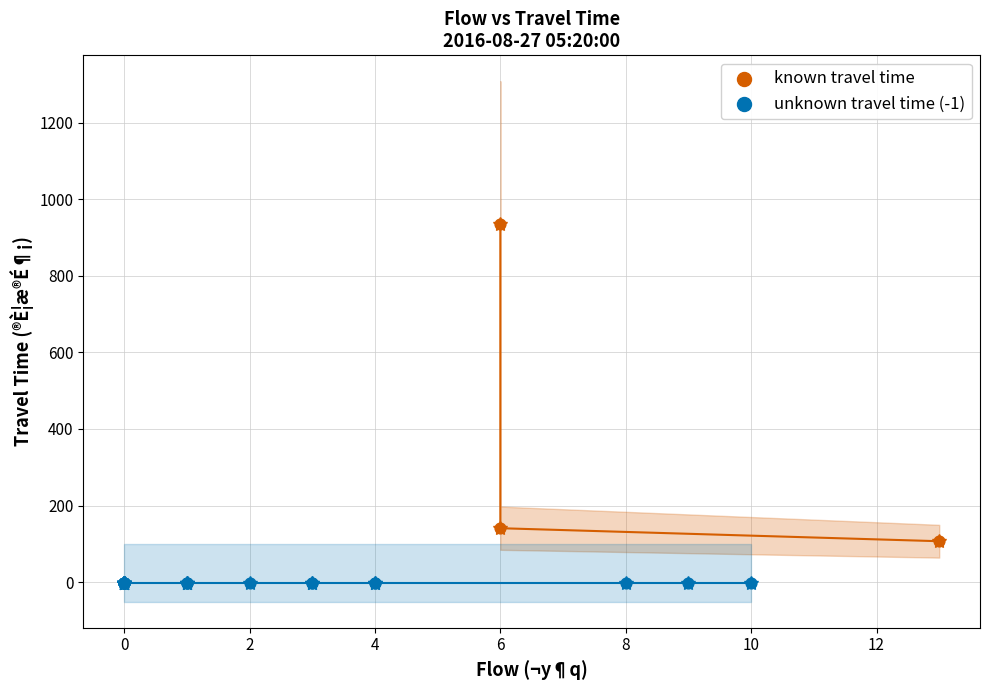

Which series reaches the minimum Y coordinate?

unknown travel time (-1)